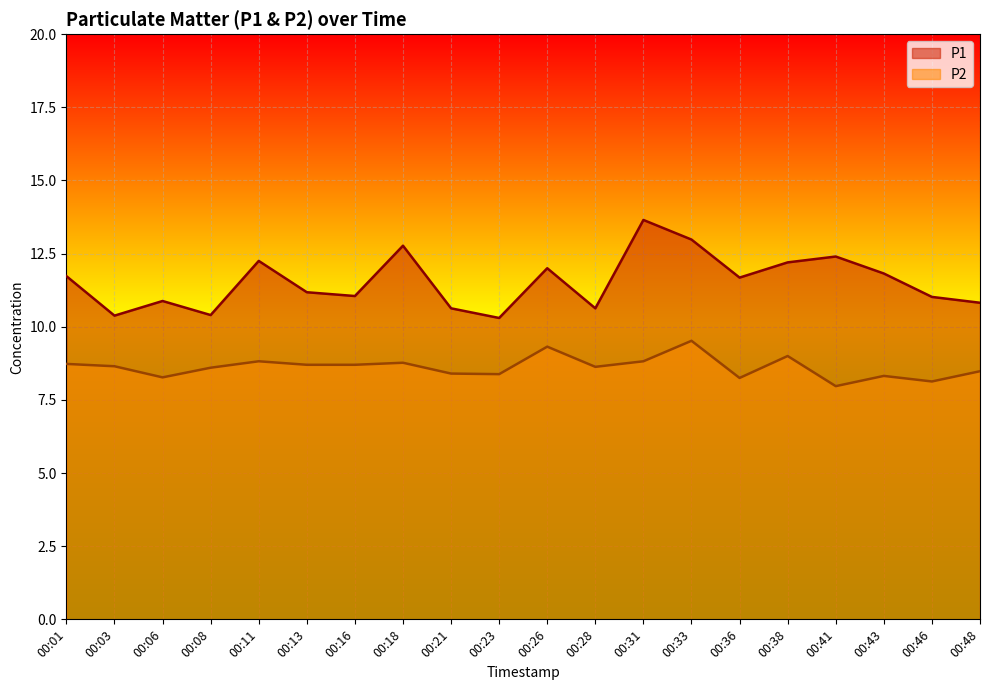

The value of P2 at 00:06 is 11.2. True or false?

False